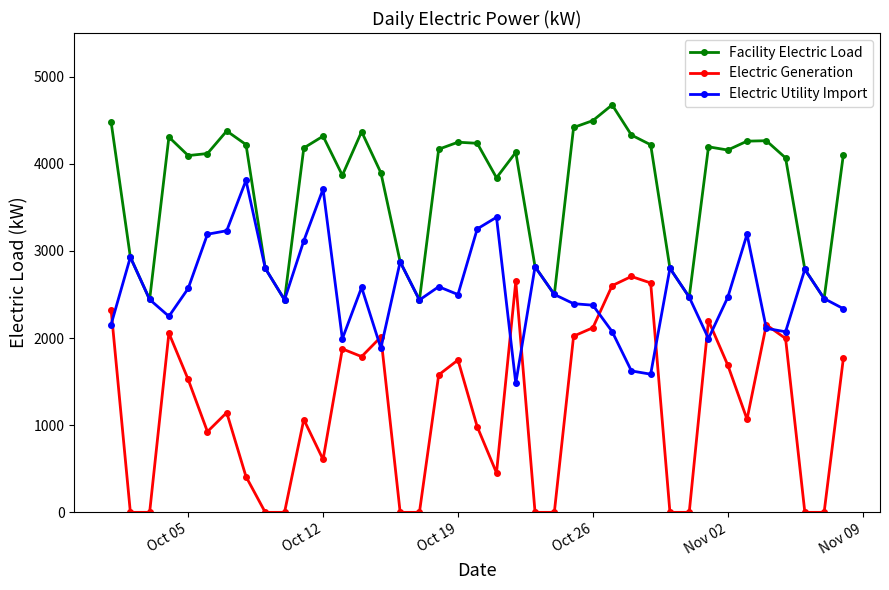

True or false: Facility Electric Load and Electric Generation cross at least once.

False